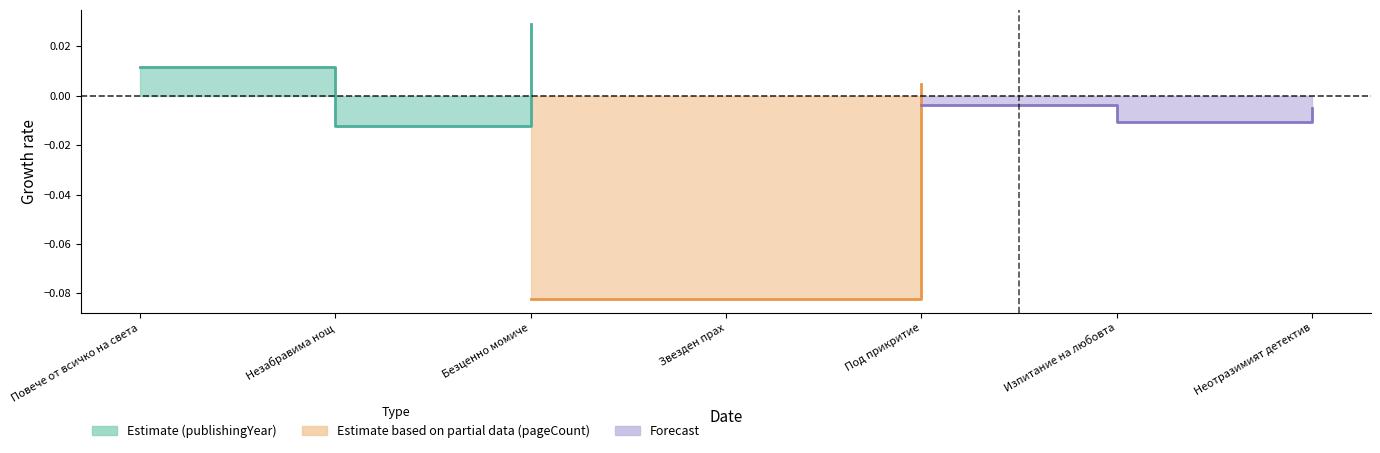

The publishingYear series shows -0.0 at Незабравима нощ. True or false?

False